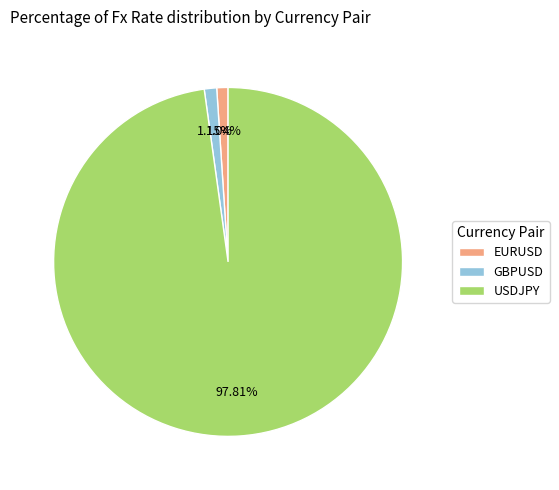

What is the majority slice?

USDJPY